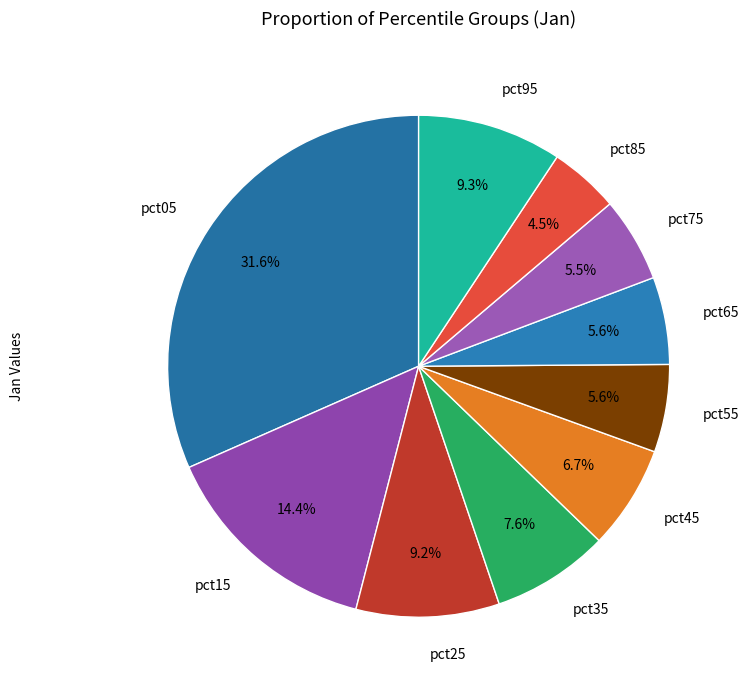

Is pct05 the majority of the pie?

No